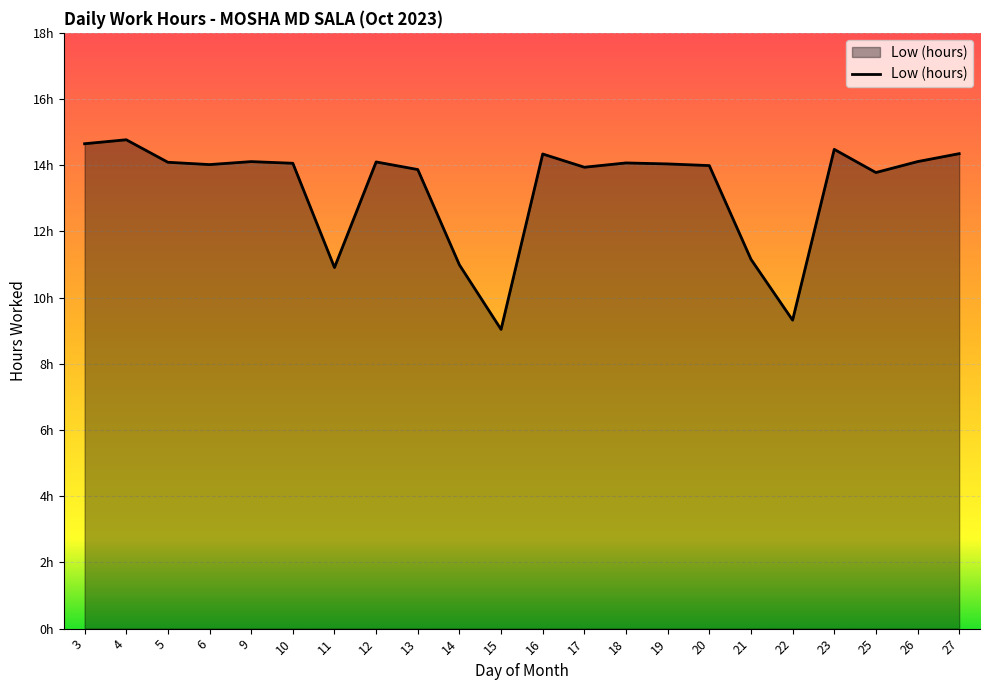

Does the chart display data point markers on the line(s)?

No